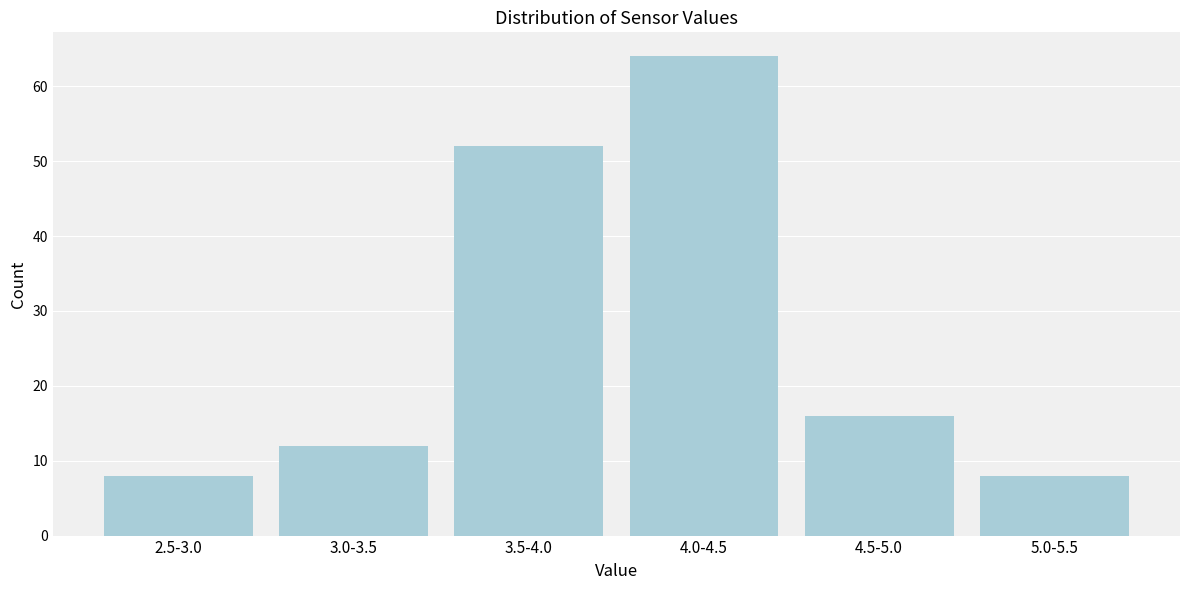

Reading left to right, list all the values displayed in this chart.

2.5-3.0=8	3.0-3.5=12	3.5-4.0=52	4.0-4.5=64	4.5-5.0=16	5.0-5.5=8